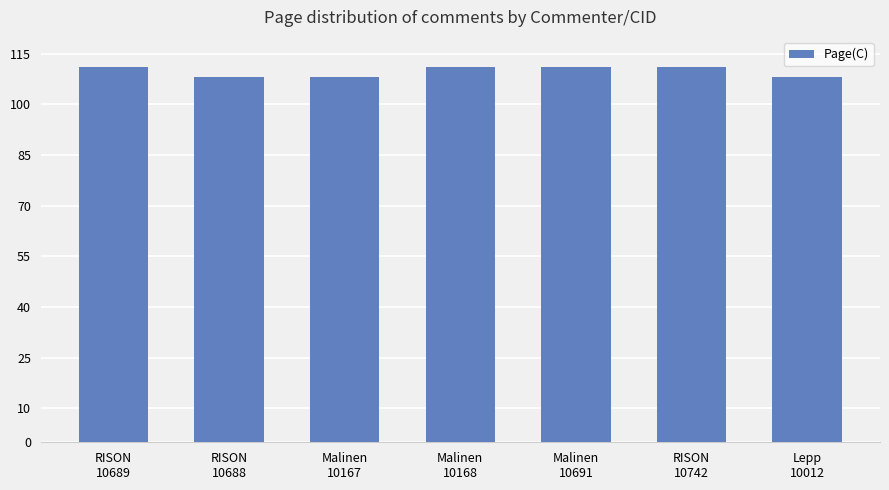

What is the difference between the maximum and minimum values?

3